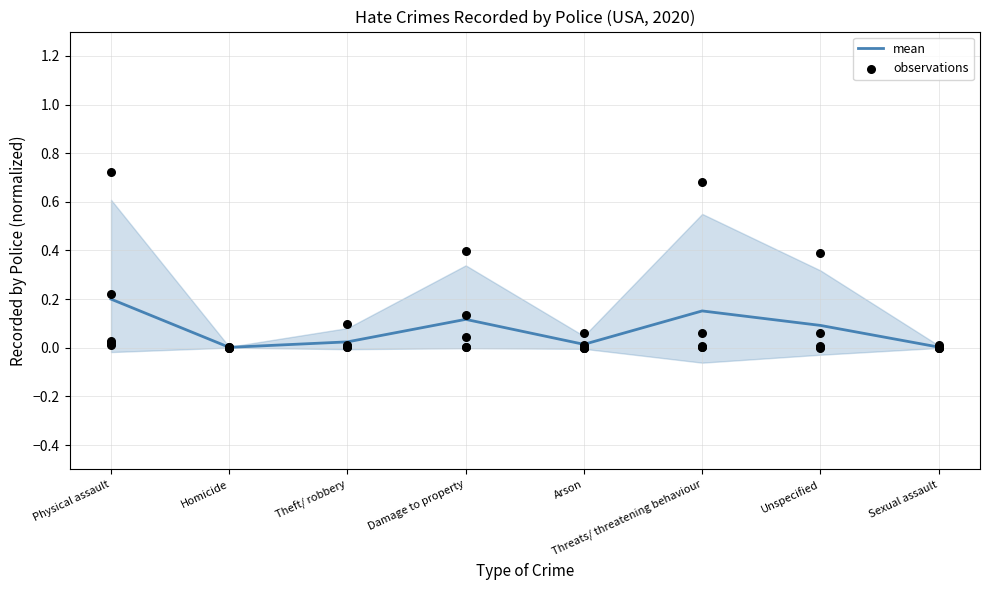

What is the change in value from Theft/ robbery to Threats/ threatening behaviour?

+0.1